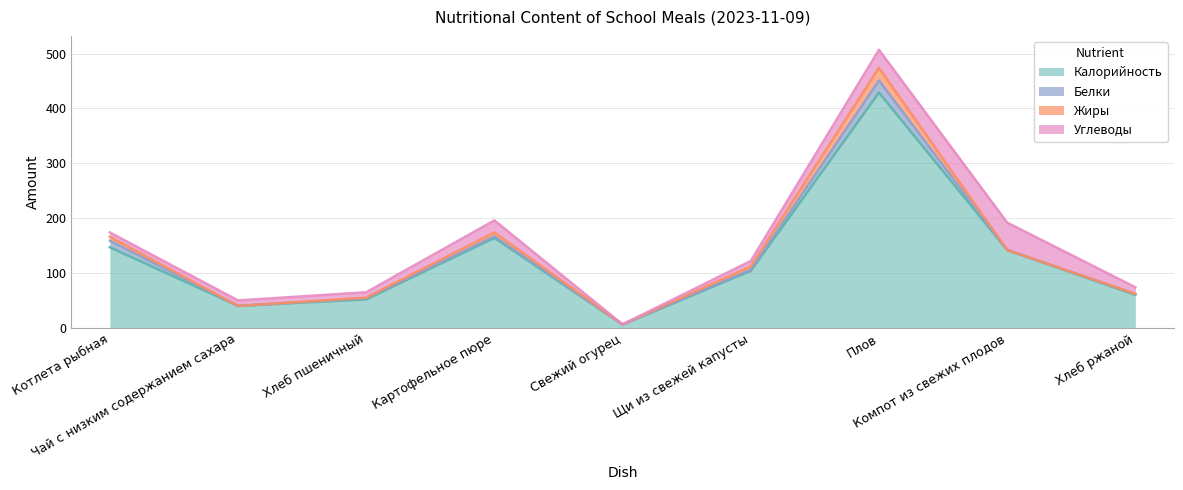

What is the difference between the maximum and minimum values in the Жиры series?

23.0